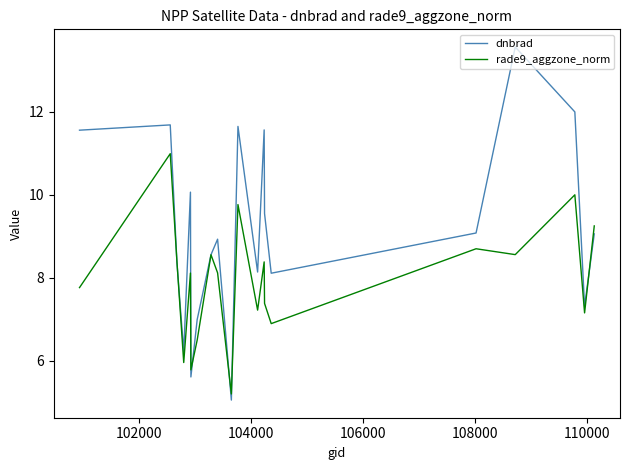

What is the maximum value shown in the chart?

13.6